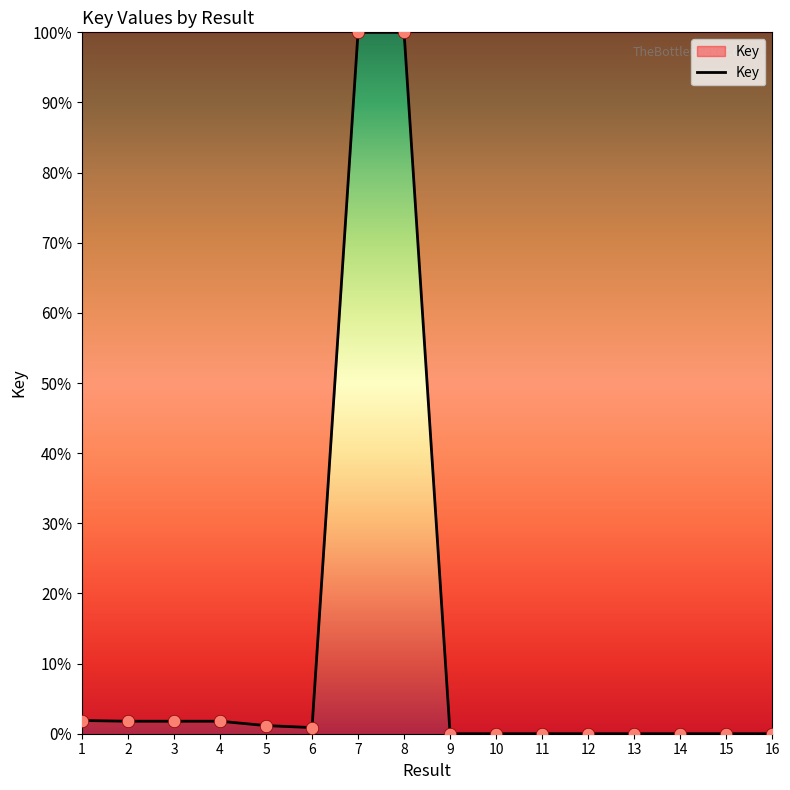

Which has a higher value, 15 or 4?

4